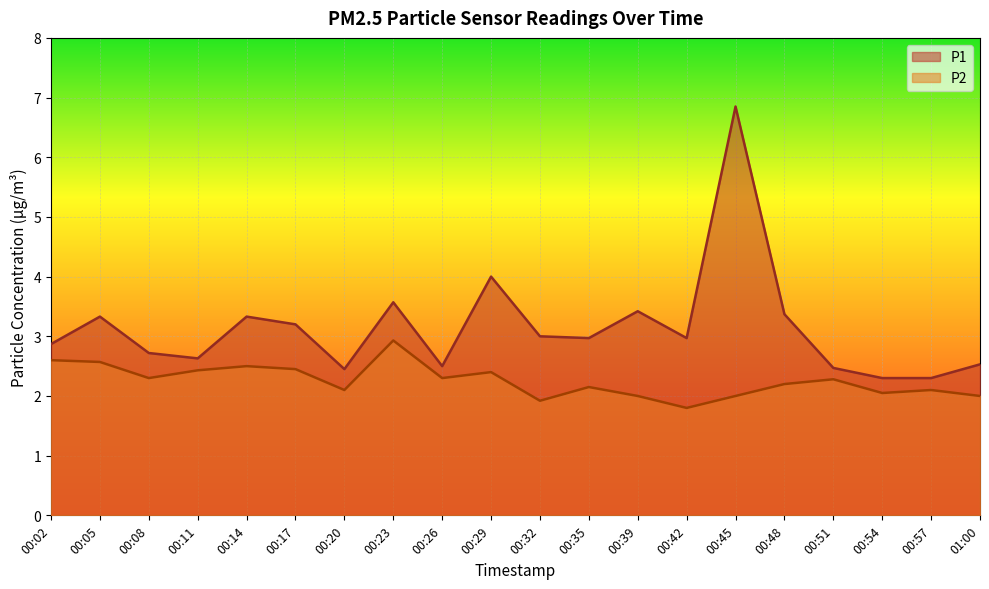

Is it true that P2 equals 1.4 at 00:57?

False